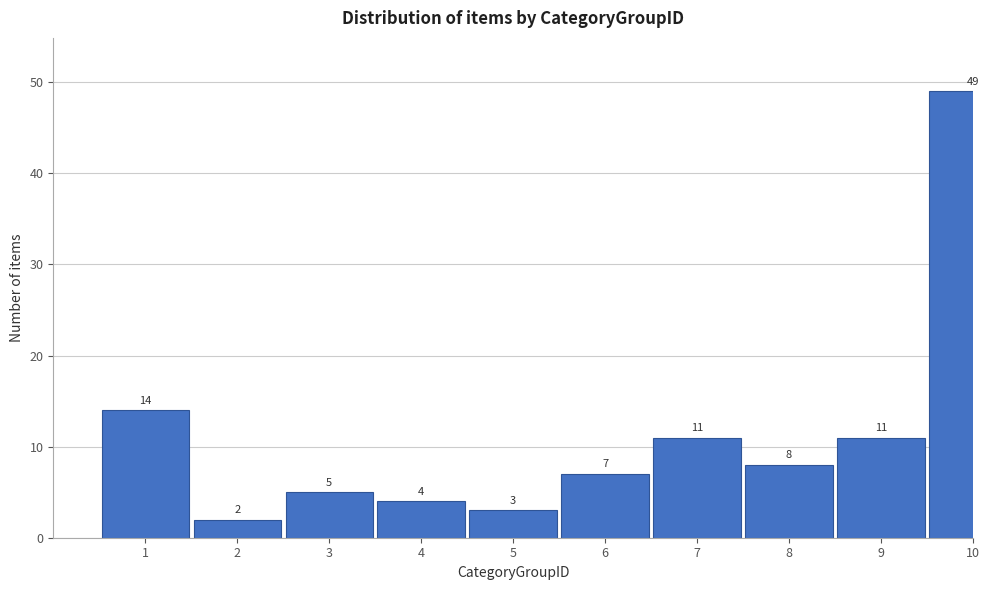

Reading left to right, list all the values displayed in this chart.

1=14	2=2	3=5	4=4	5=3	6=7	7=11	8=8	9=11	10=49